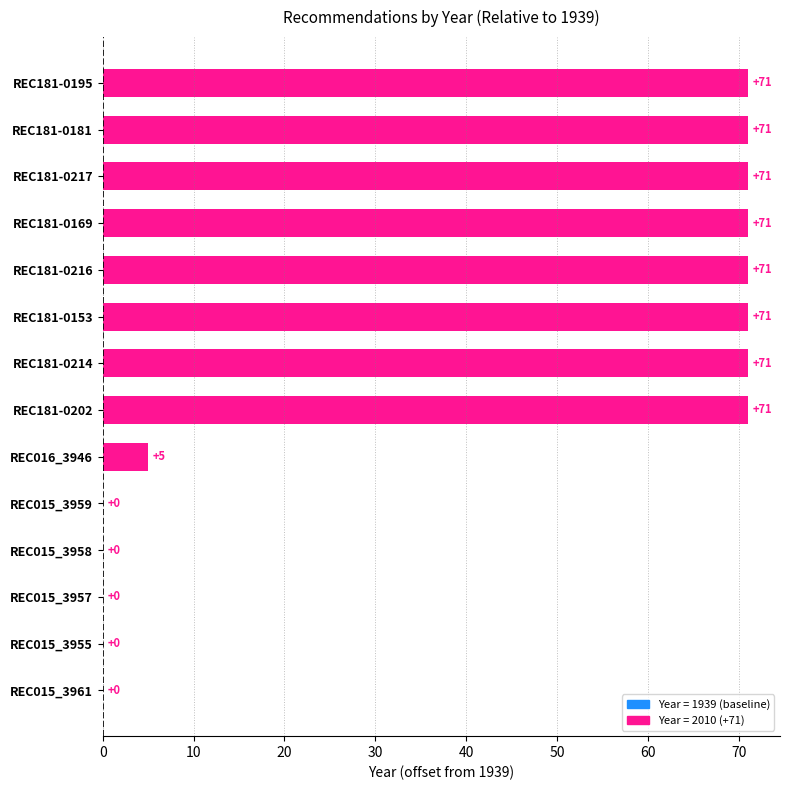

Approximately how many times larger is the value at REC181-0202 compared to REC181-0216?

1.0